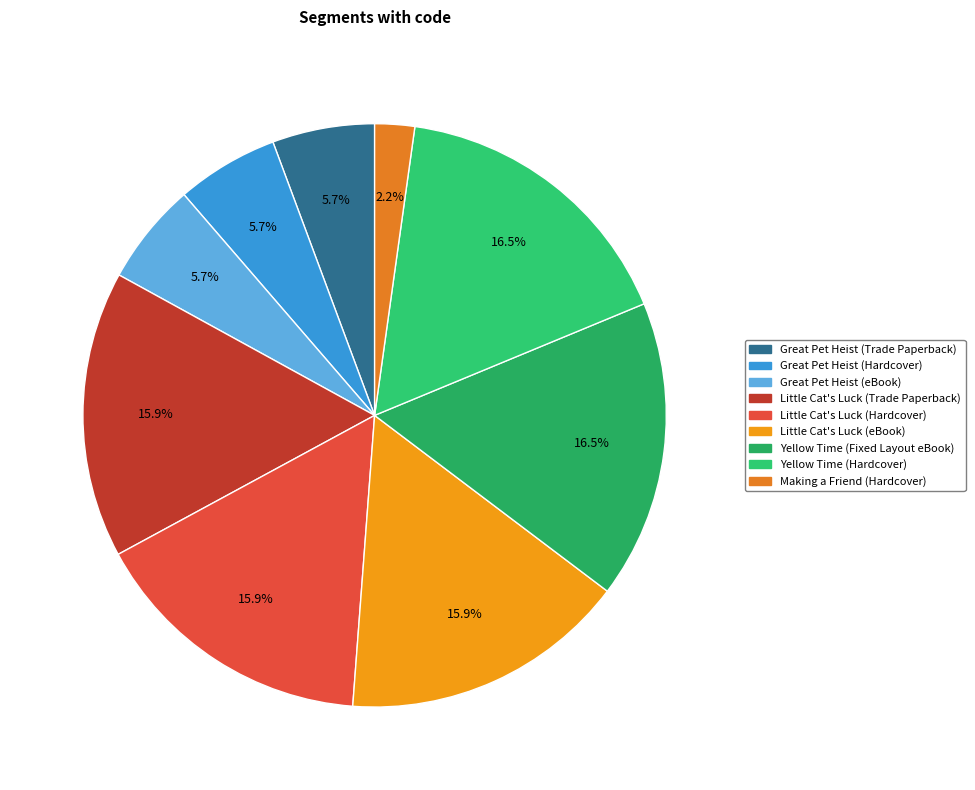

What percentage is the Great Pet Heist (eBook) slice, to the nearest percent?

6%